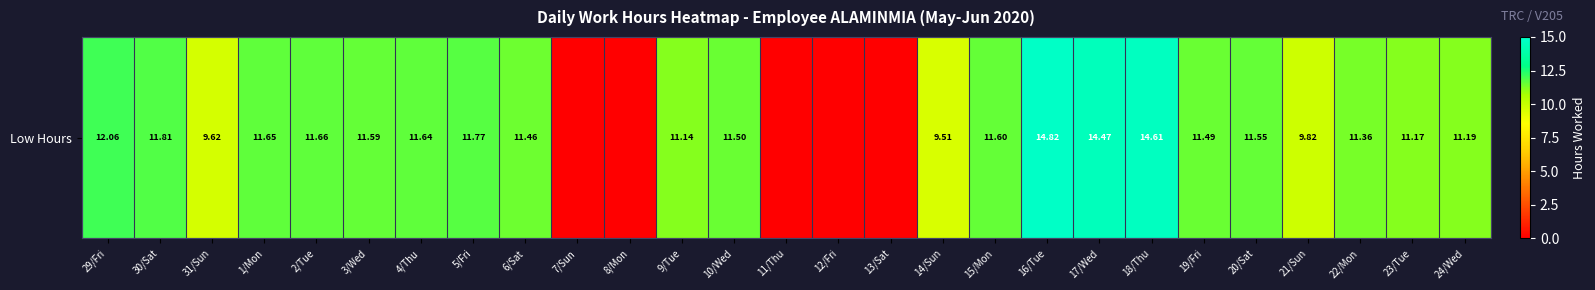

What is the average value?

9.5